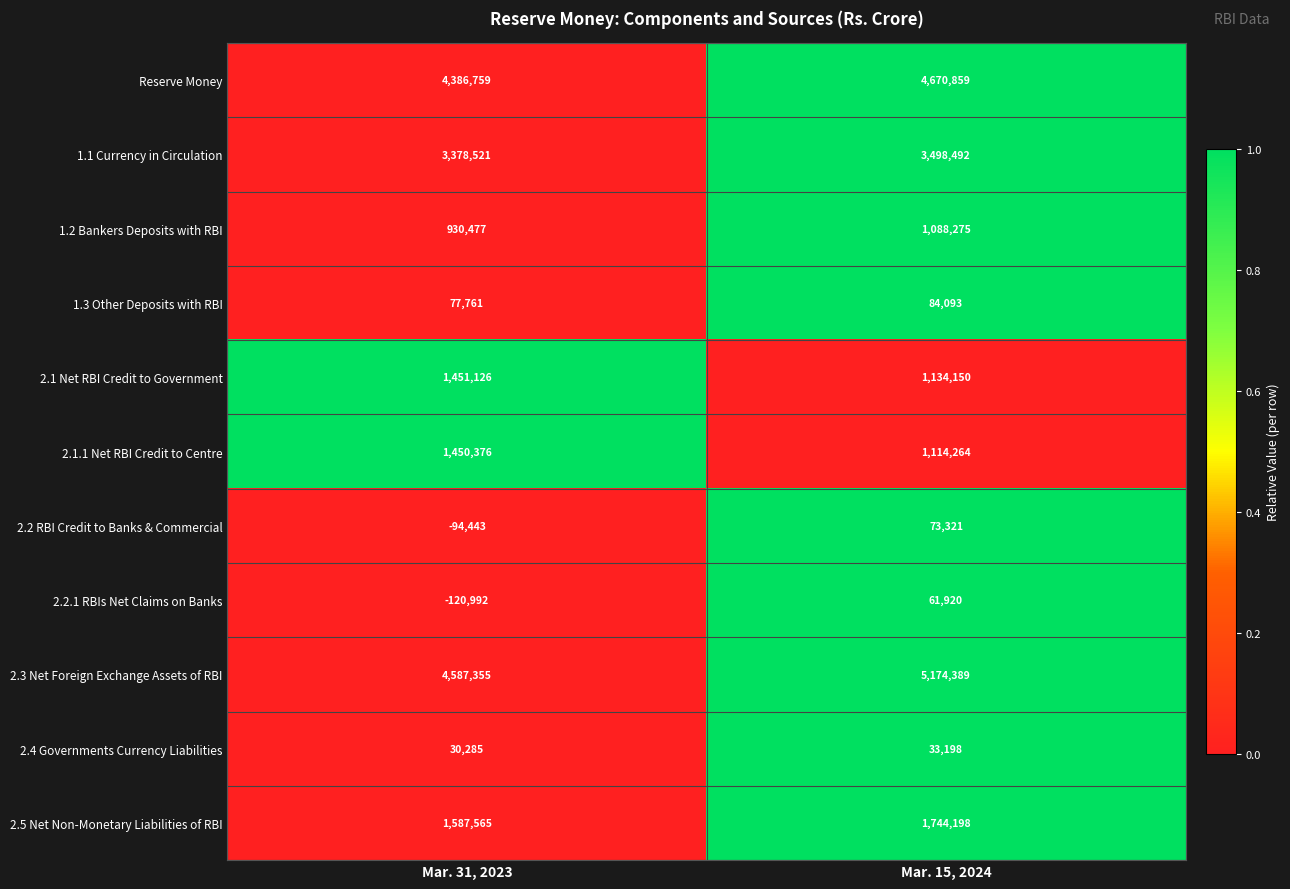

What is the sum of all 2.2.1 RBIs Net Claims on Banks values?

-59072